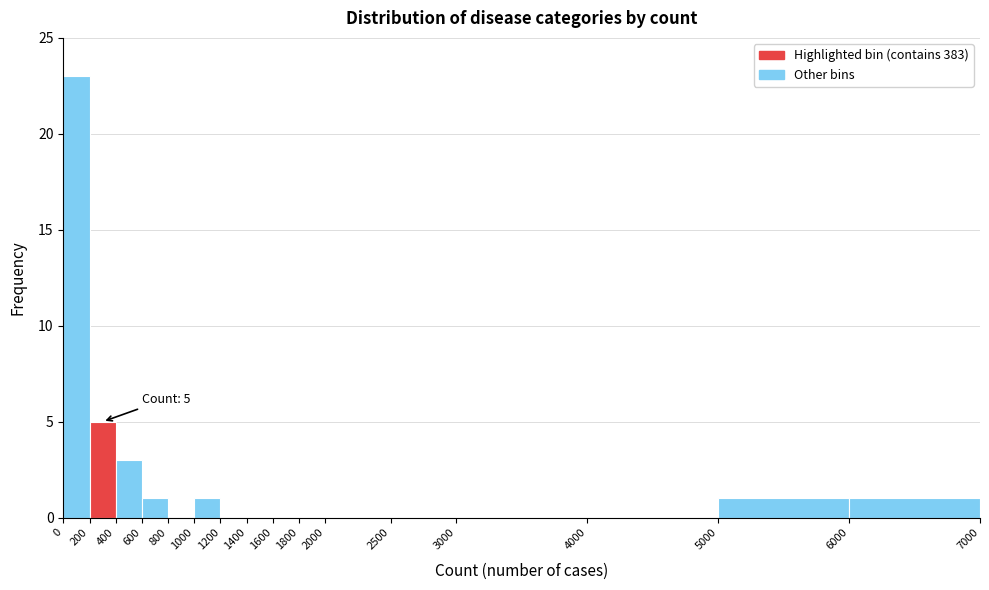

Over which range of the x-axis is the bar tallest?

0 to 200